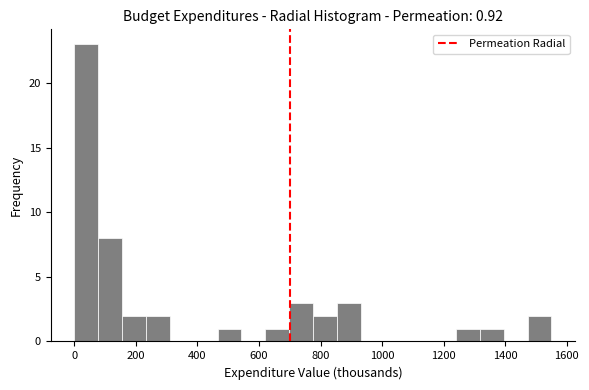

Around what value on the x-axis is the tallest bar? Give the approximate position of its centre, as read against the axis.

40